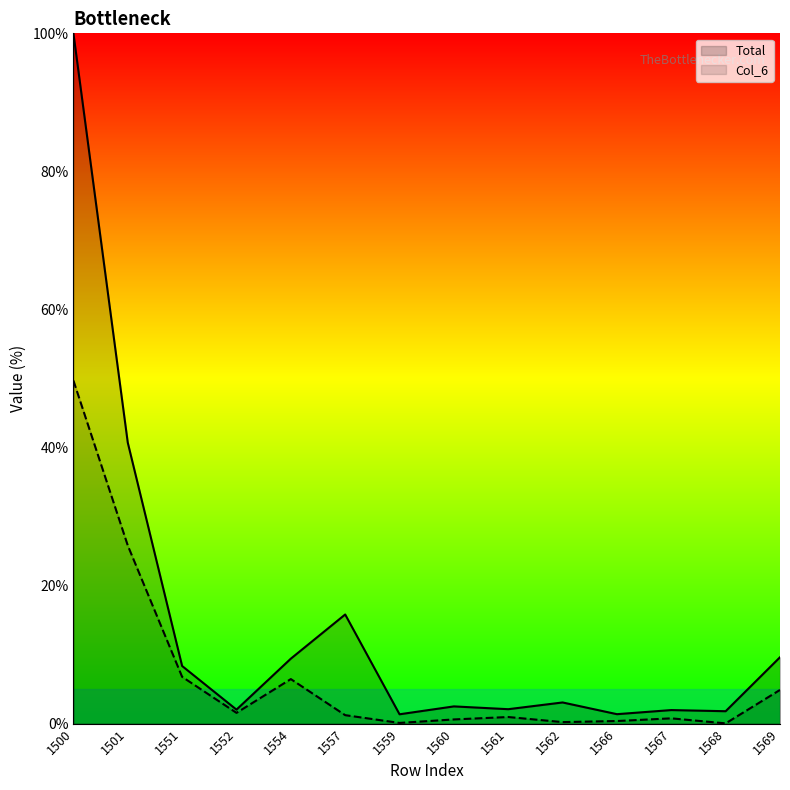

What is the total value across all series at 1551?

15.1